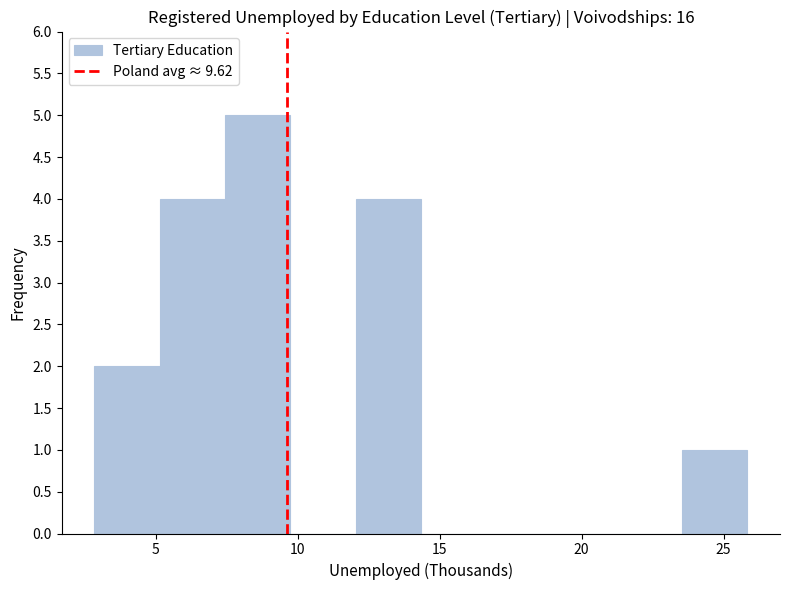

What is the height of the bar covering 23.5 to 26.0 on the x-axis? Neither the bar edges nor the heights are printed on the chart, so give them approximately, as read against the axes.

1